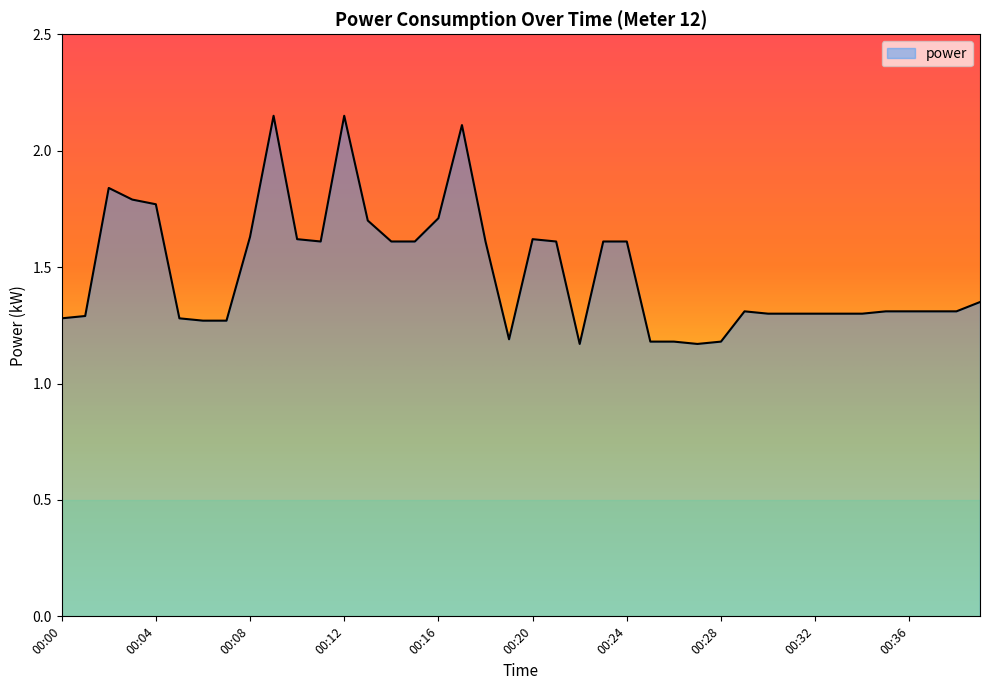

What is the sum of all values?

59.2